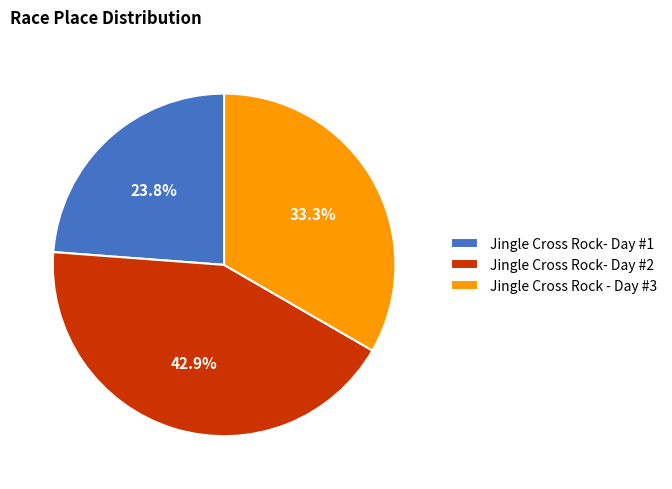

What percentage do Jingle Cross Rock- Day #1 and Jingle Cross Rock - Day #3 together represent?

57.1%